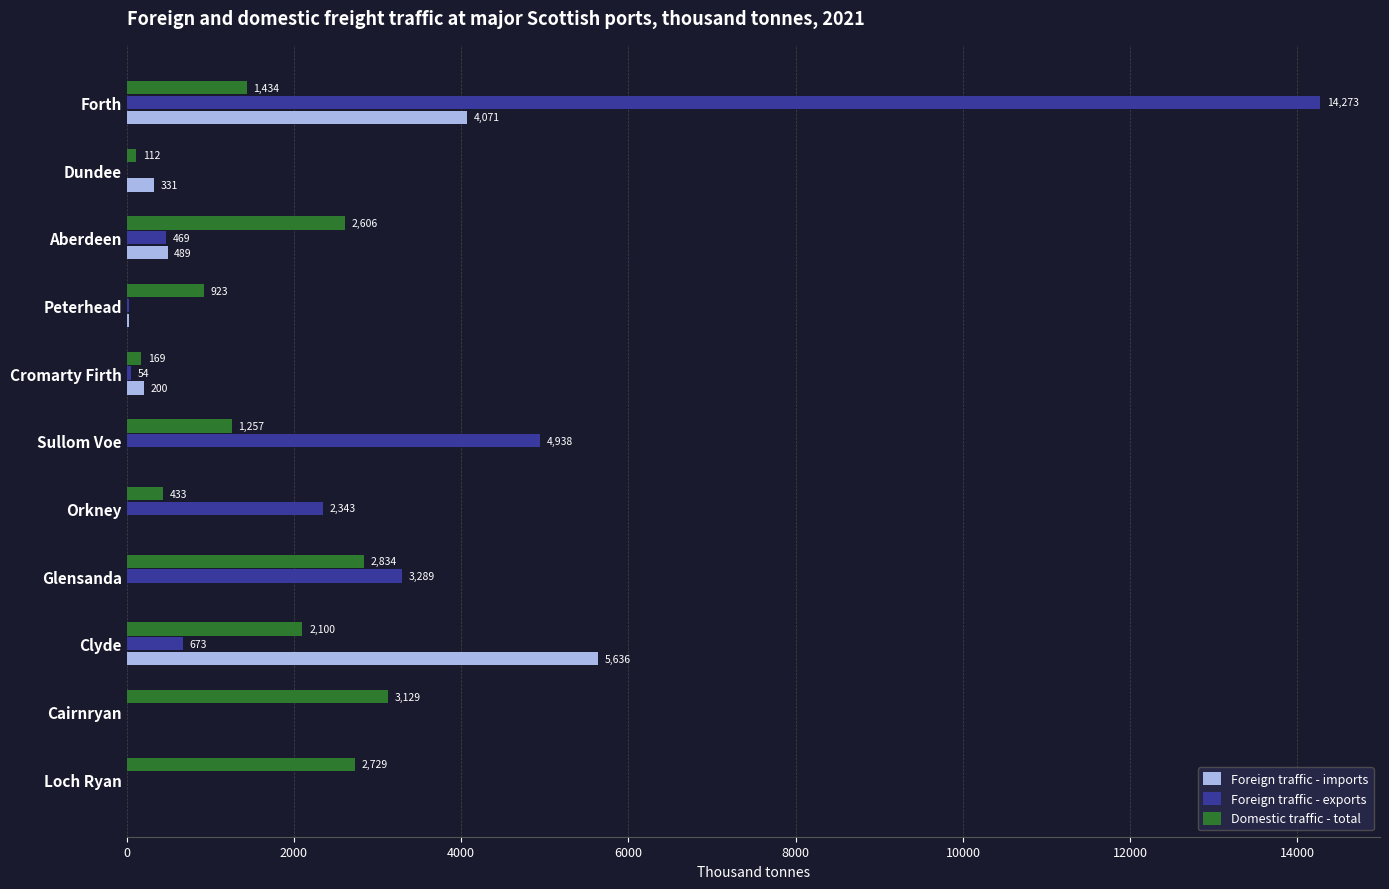

Is it true that Domestic traffic - total equals 2728.5 at Loch Ryan?

True